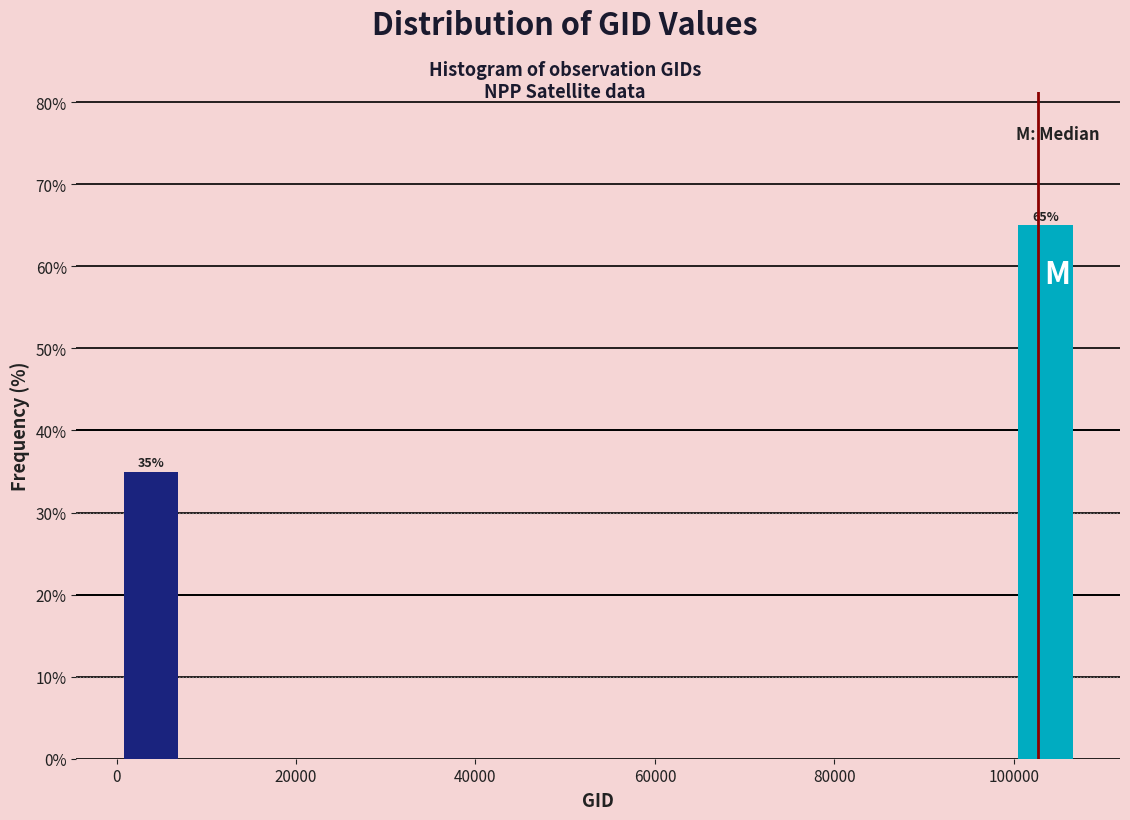

Read against the x-axis, roughly where is the centre of the tallest bar?

104000